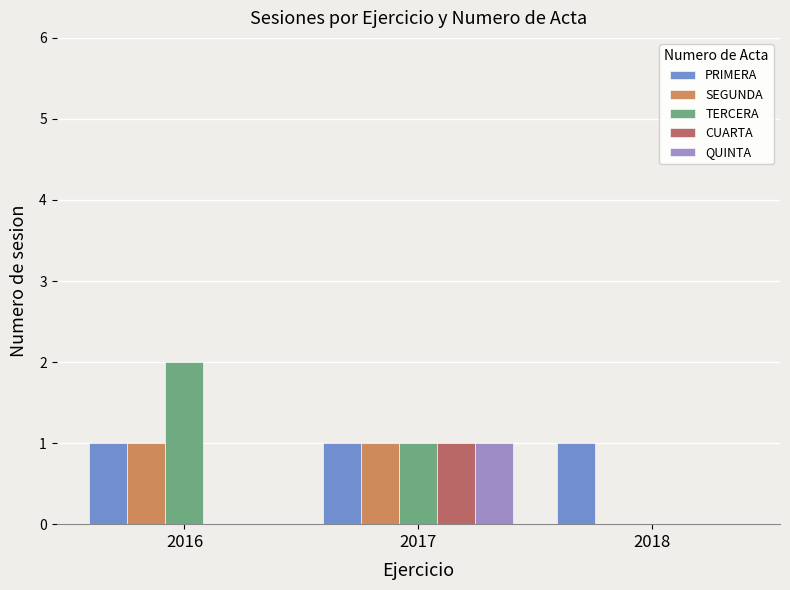

Is the value of TERCERA at 2018 greater than the value of SEGUNDA at 2016?

No